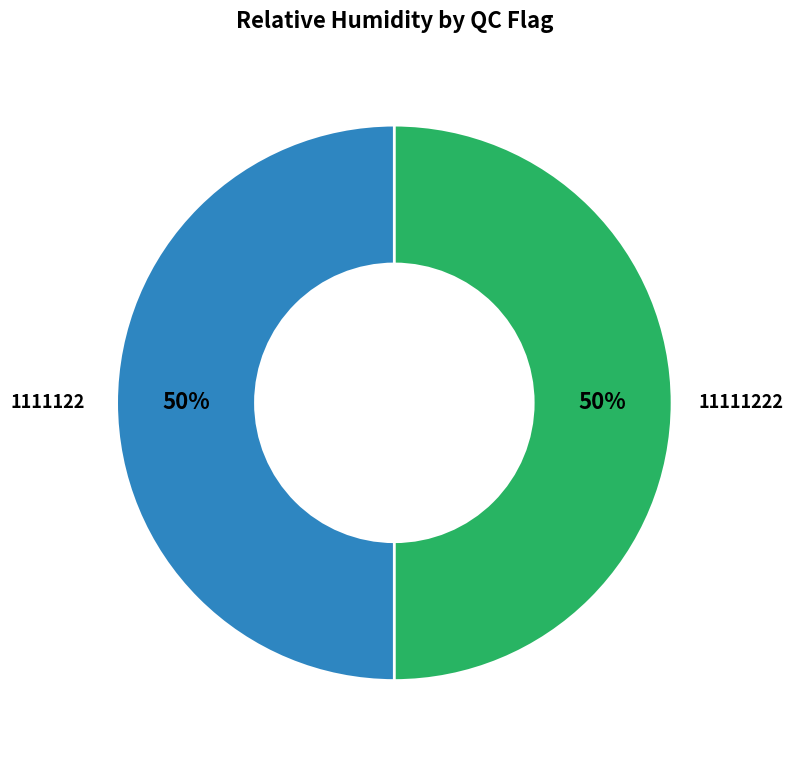

What is the ratio of the value at 11111222 to the value at 1111122?

1.0